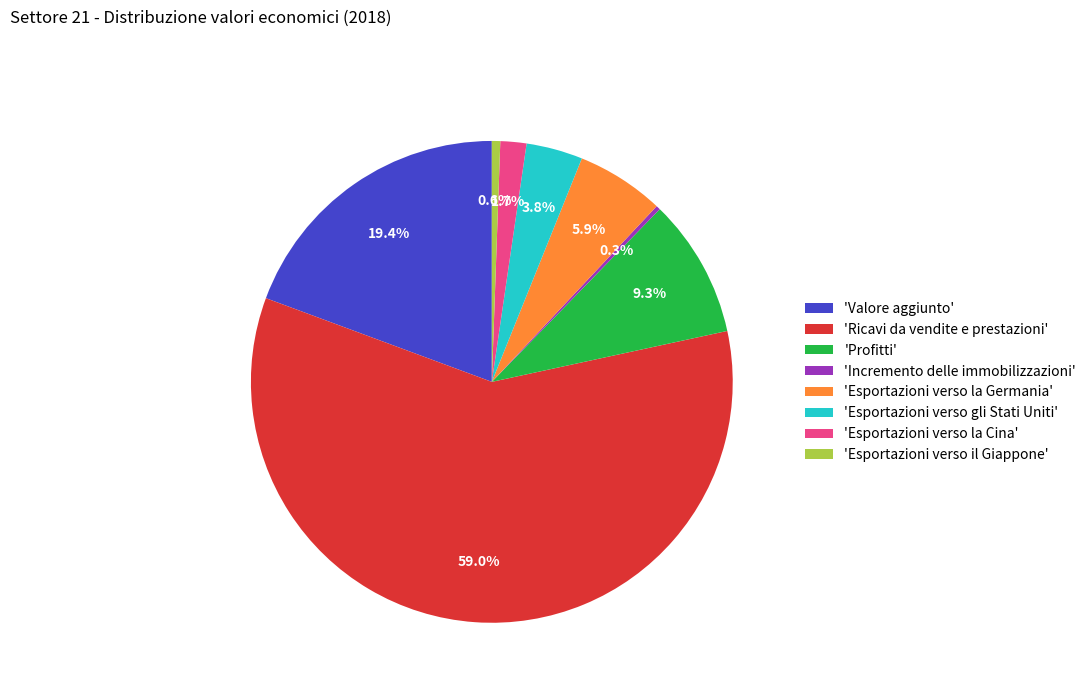

What percentage do 'Incremento delle immobilizzazioni' and 'Esportazioni verso la Germania' together represent?

6.2%